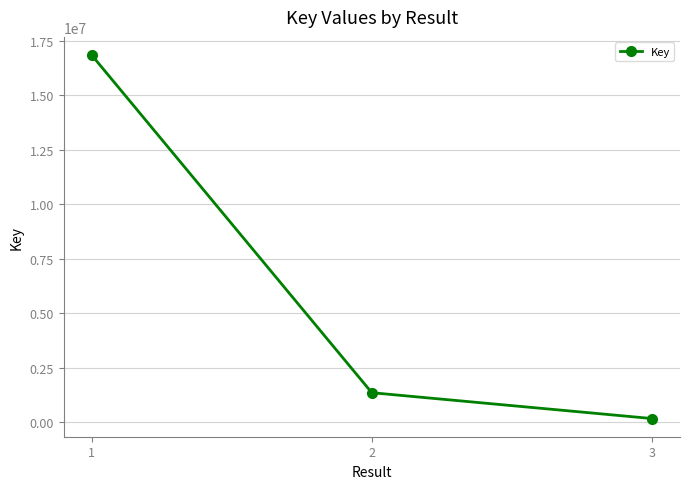

Rank the categories by value from lowest to highest.

3, 2, 1